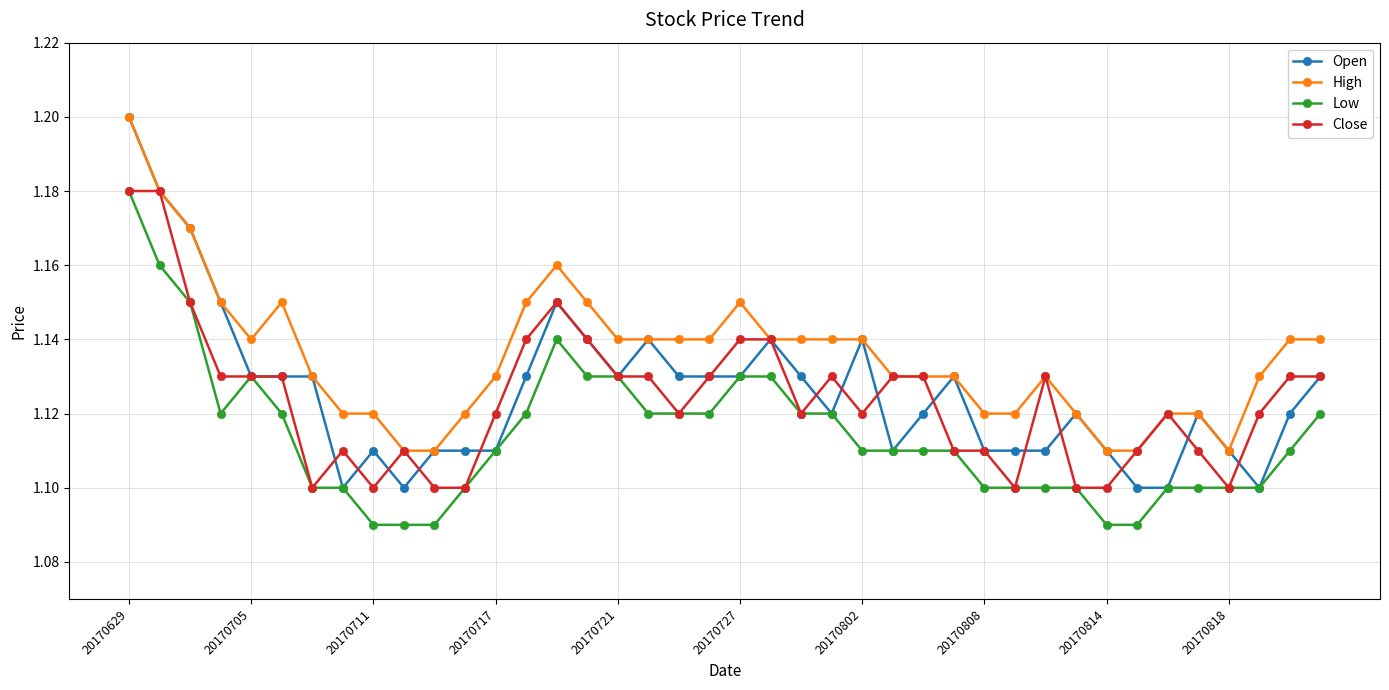

True or false: High has more than 2 interior local peaks.

True